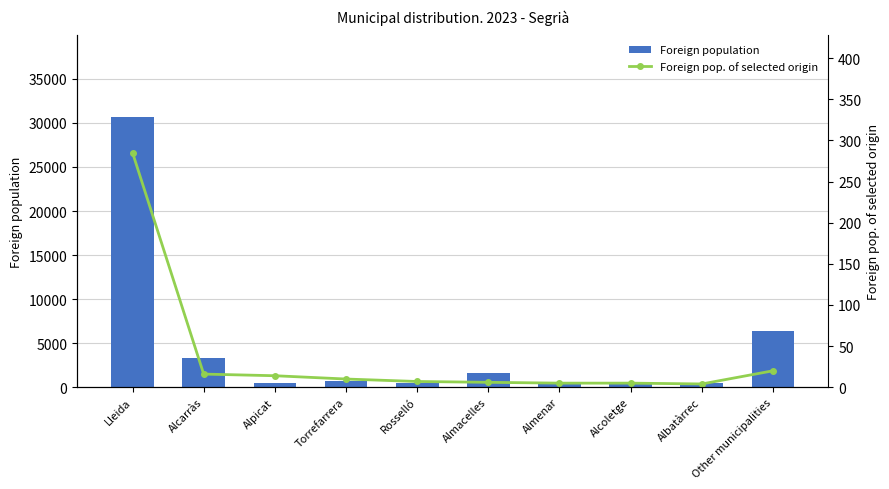

What is the sum of the Foreign population values at Other municipalities and Albatàrrec?

6839